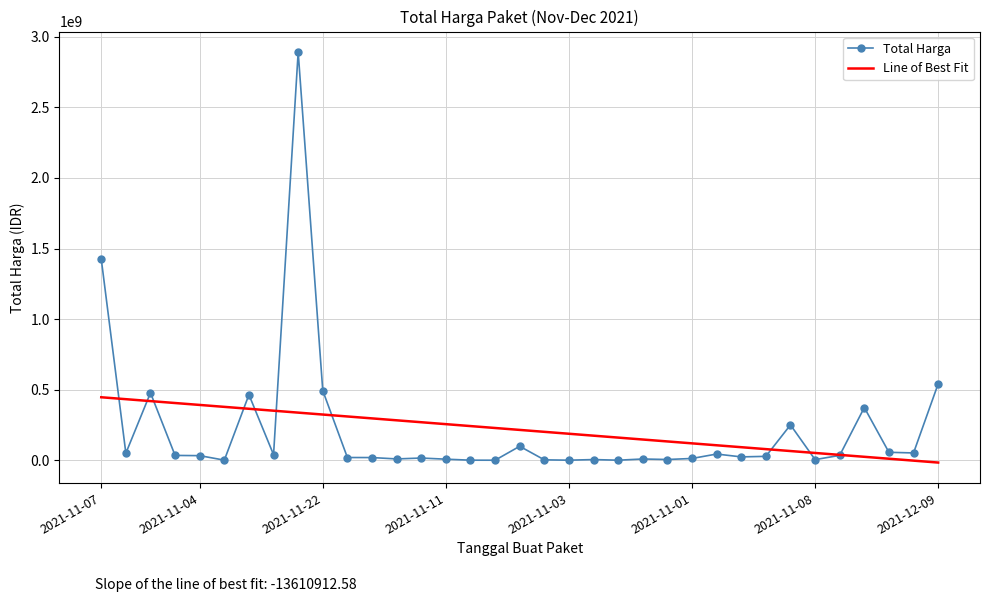

What is the maximum value for Total Harga?

2892122000